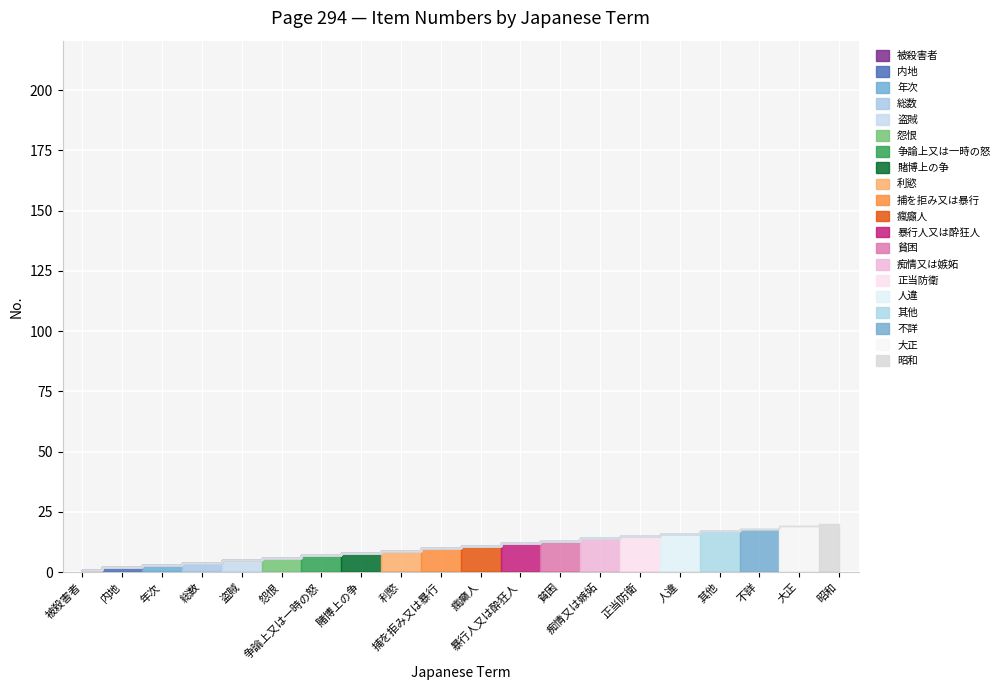

What is the change in value from 被殺害者 to 痴情又は嫉妬?

+13